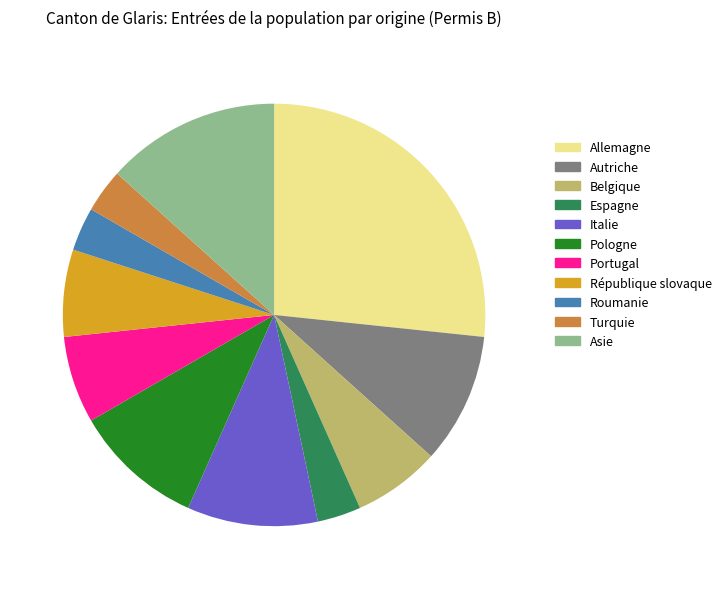

The Roumanie slice represents 3% of the pie. True or false?

True